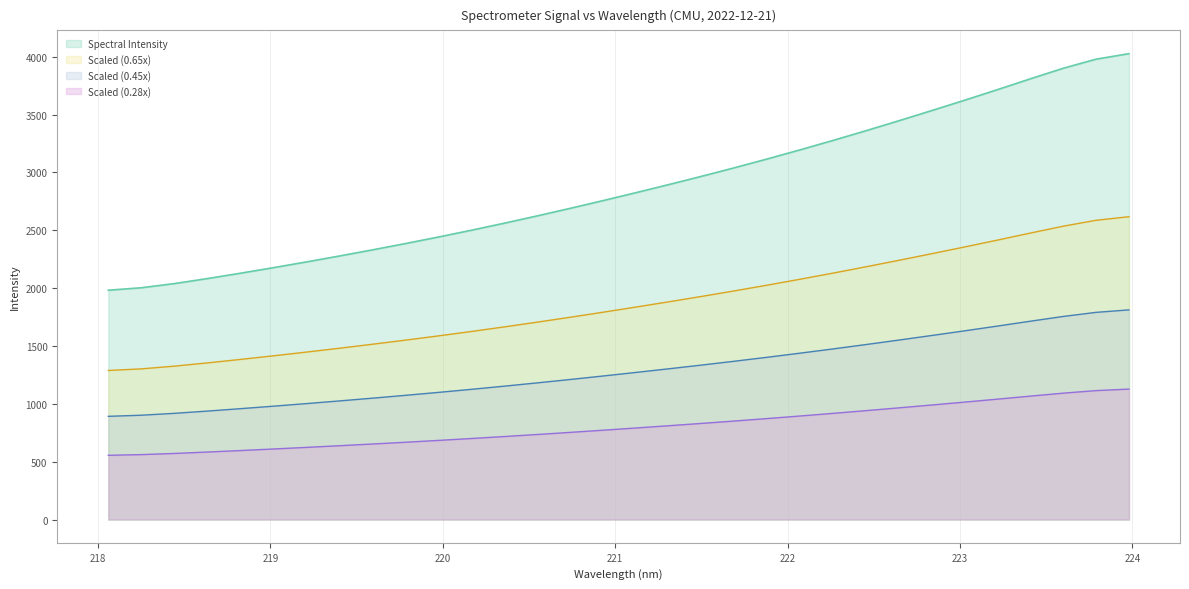

What is the value of the 3rd point from the left?

2039.1